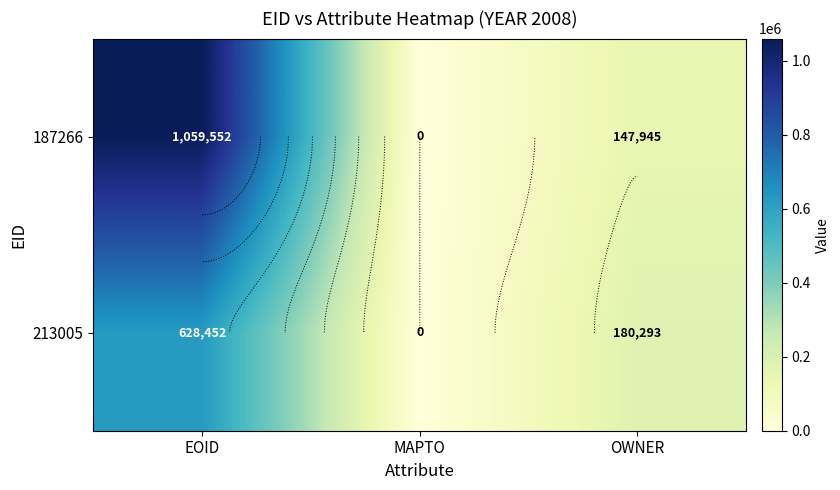

Which has a higher value, OWNER or MAPTO?

OWNER